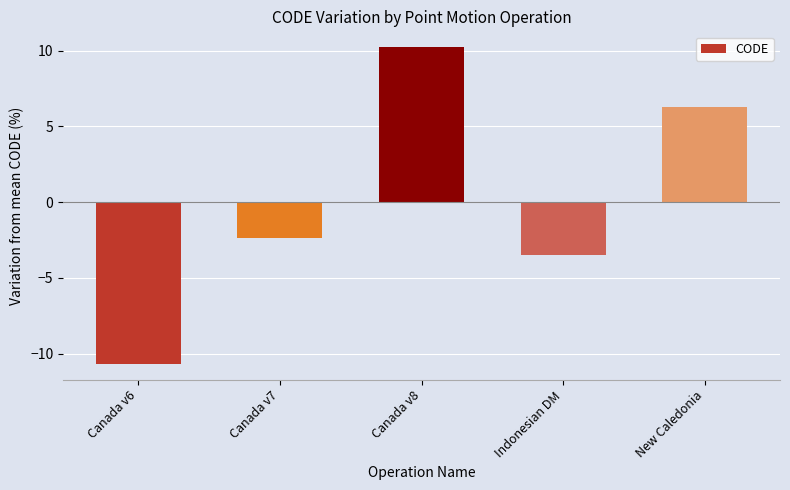

At which category does the chart reach its peak across all series?

Canada v8